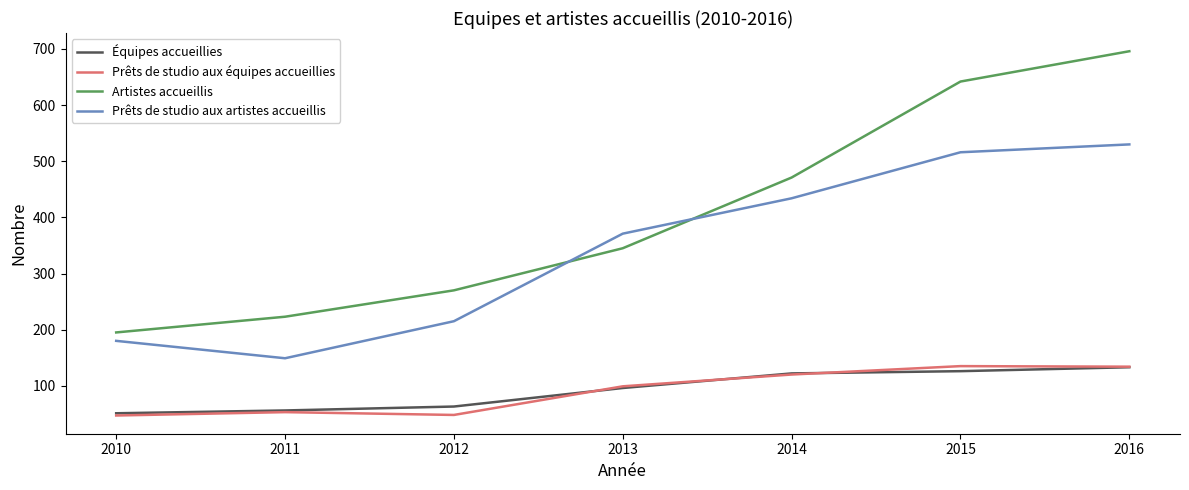

Where is the first local minimum for Prêts de studio aux équipes accueillies?

2012